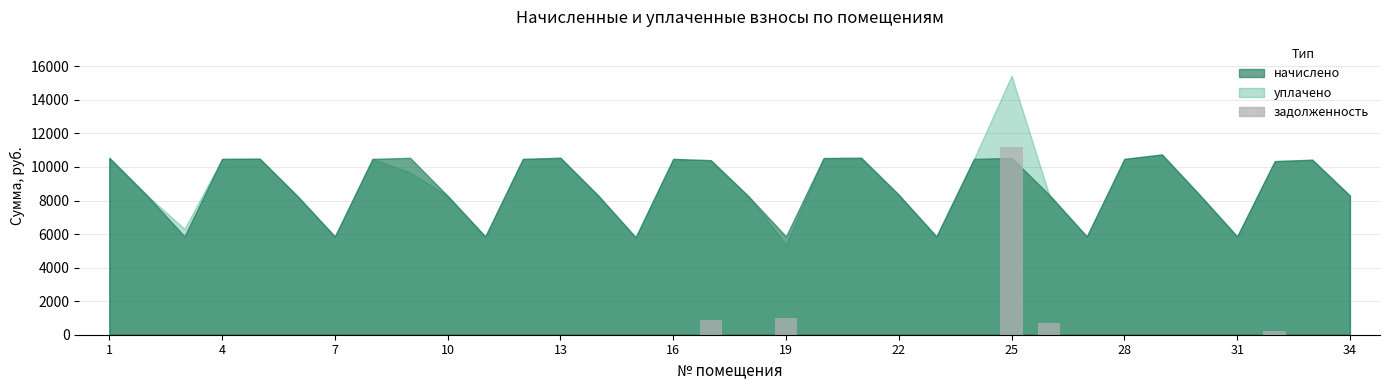

What is the greatest value displayed?

11203.7